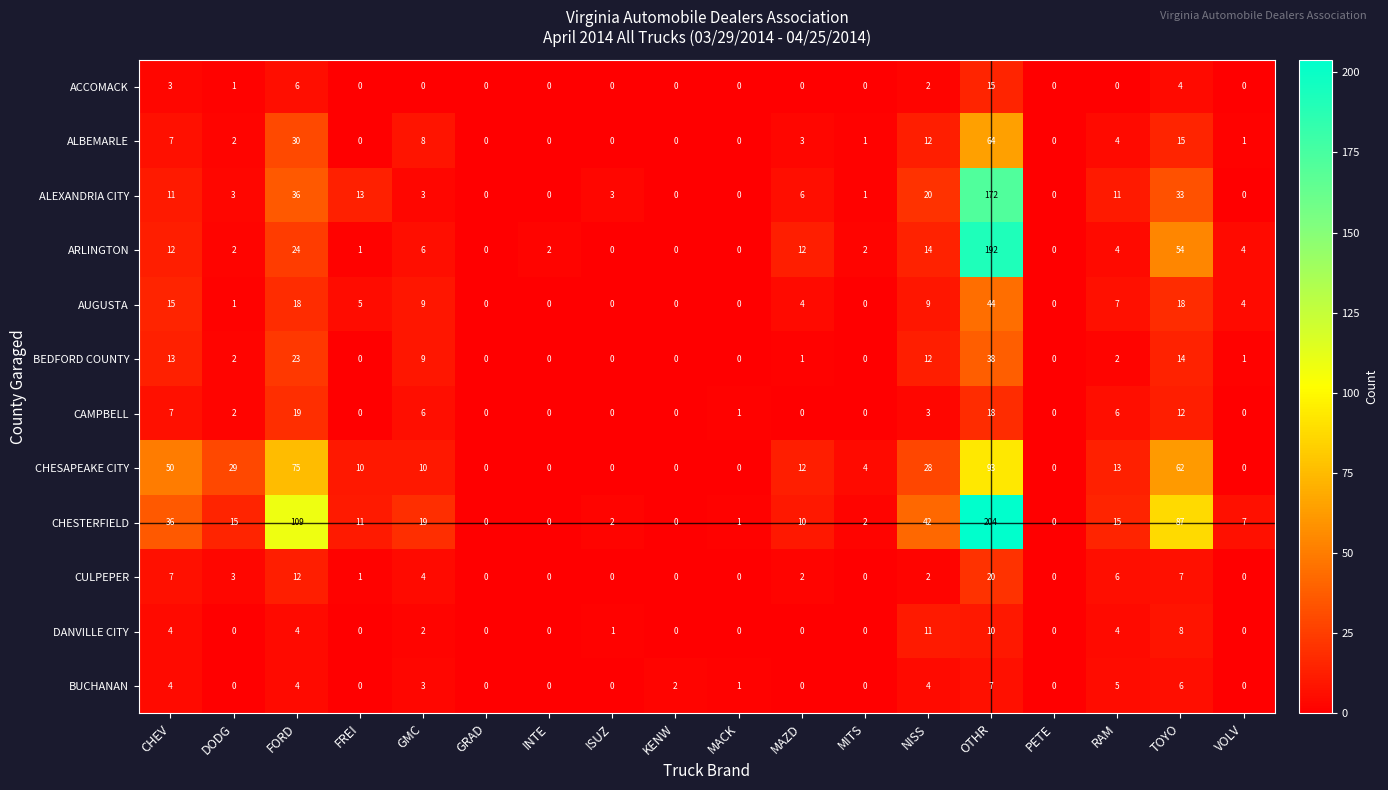

What is the average value of the CAMPBELL series?

4